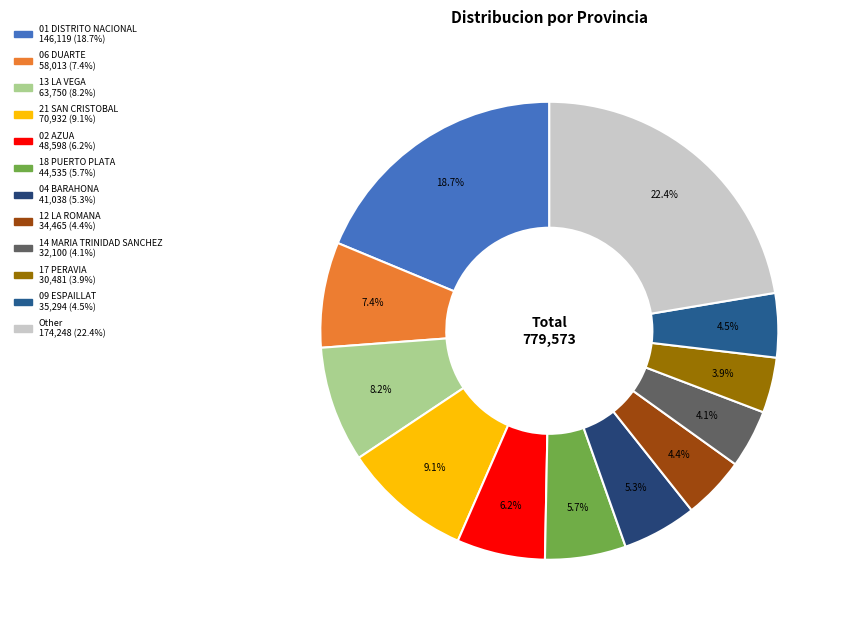

The 21 SAN CRISTOBAL slice represents 9% of the pie. True or false?

True